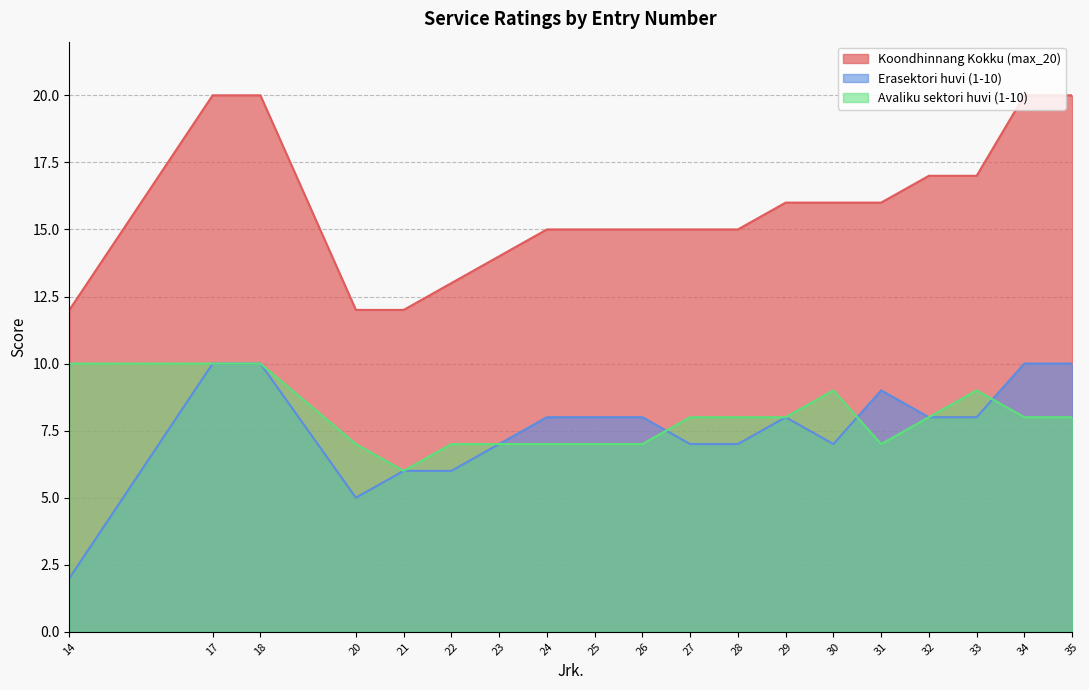

What are all the series names shown in the legend?

Koondhinnang Kokku (max_20), Erasektori huvi (1-10), Avaliku sektori huvi (1-10)